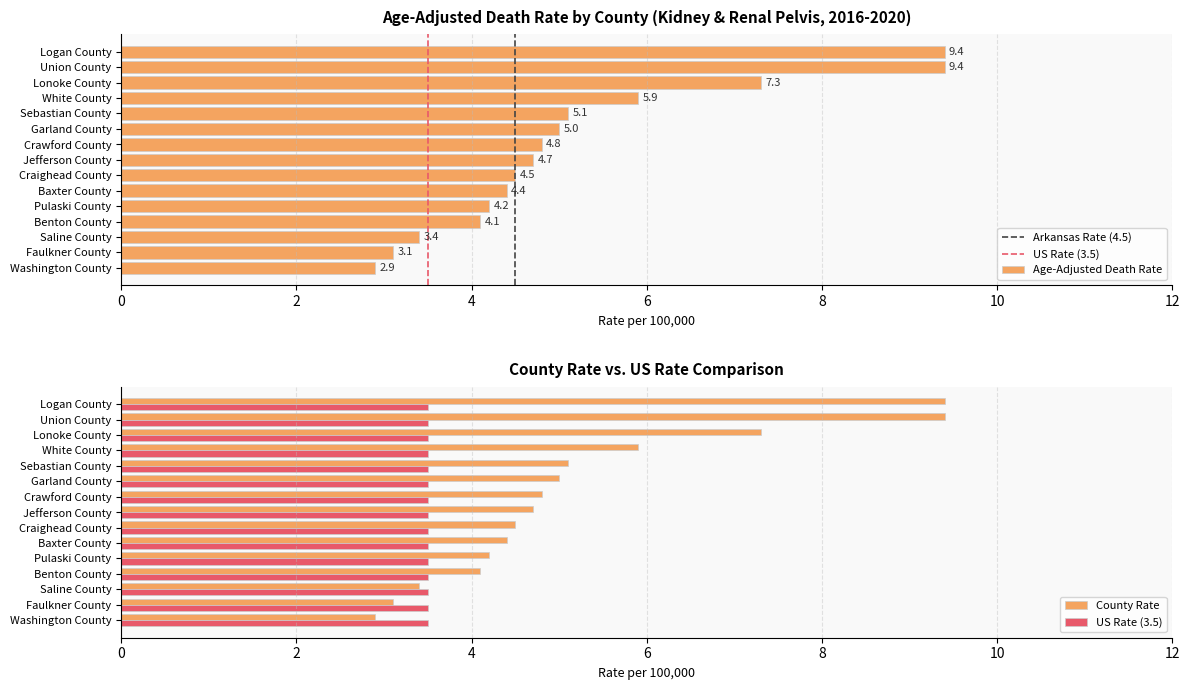

What is the value of the 5th bar from the left?

5.1